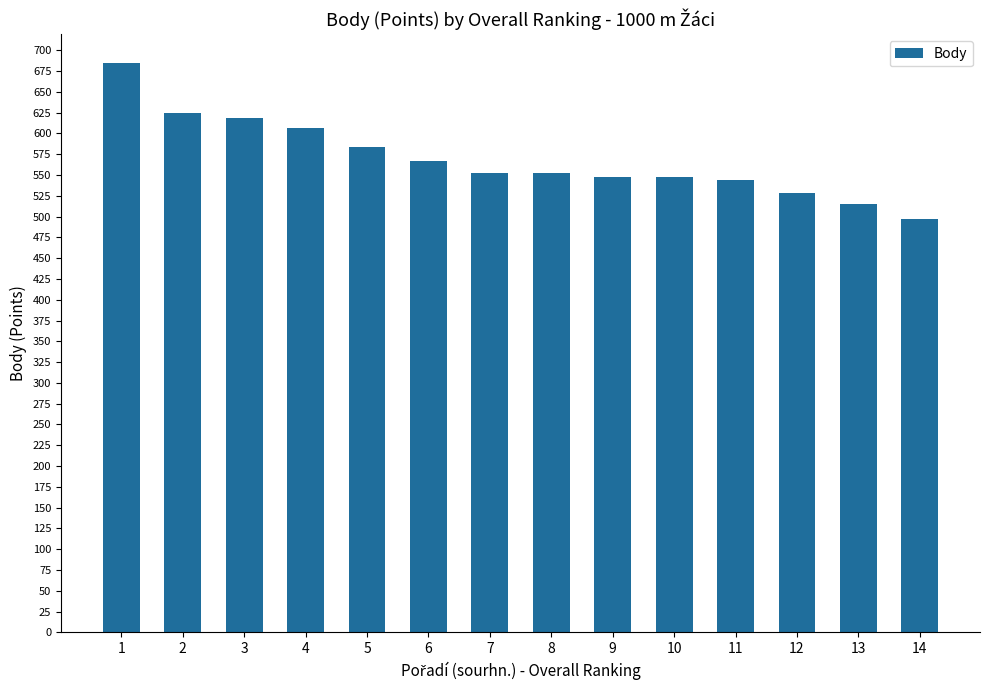

Which has a higher value, 13 or 7?

7